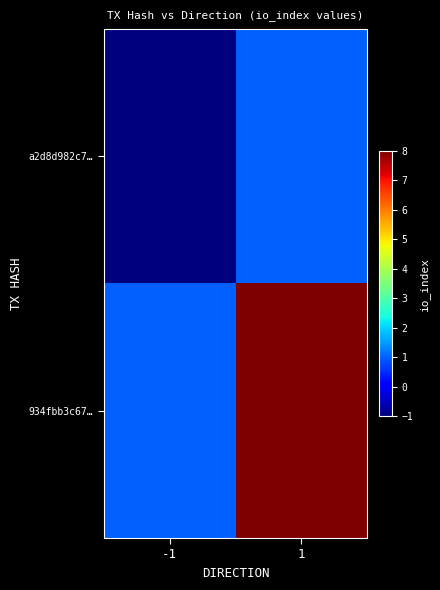

Which series has the widest spread of values?

934fbb3c67…